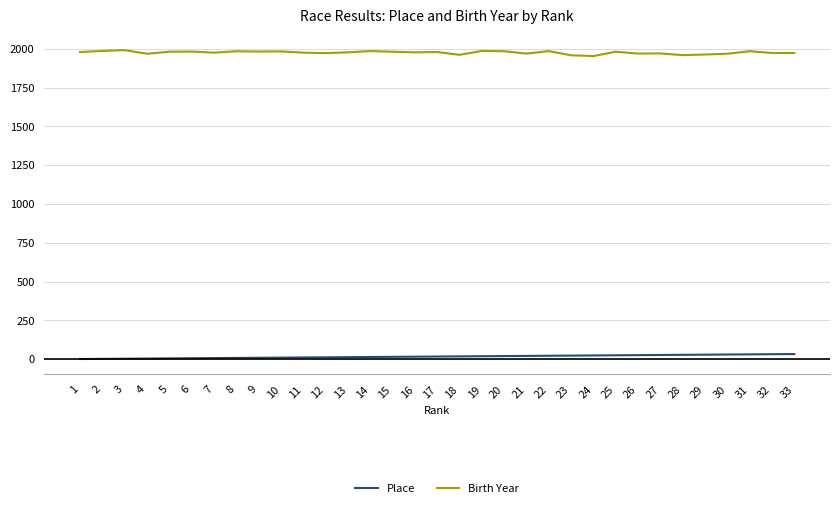

The Birth Year series shows 1975 at 7. True or false?

True